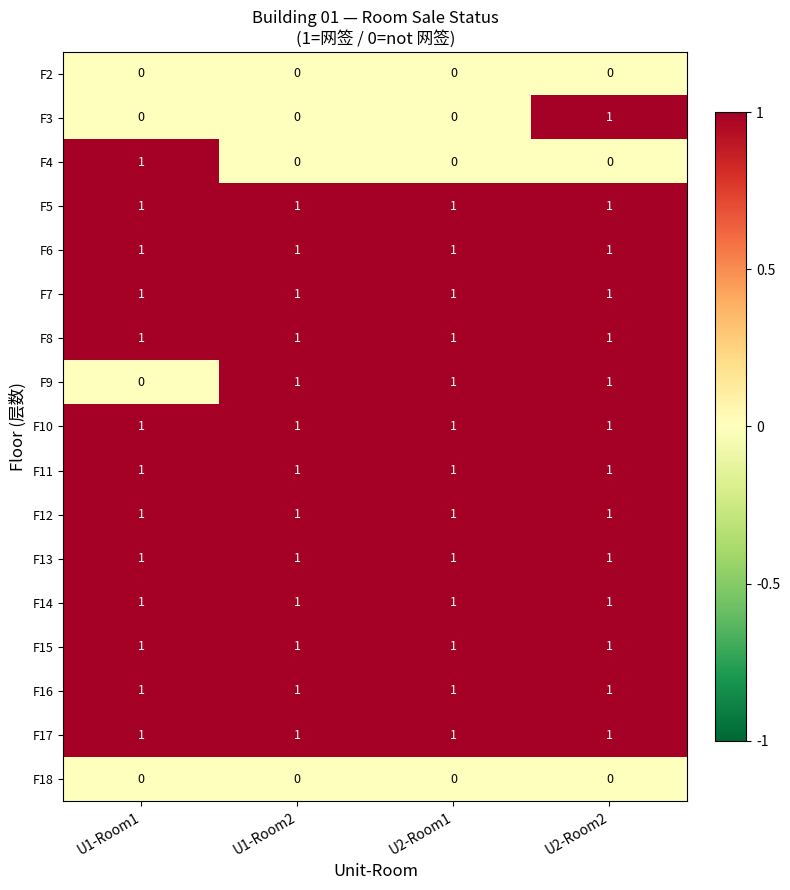

What is the total value across all series at U2-Room2?

14